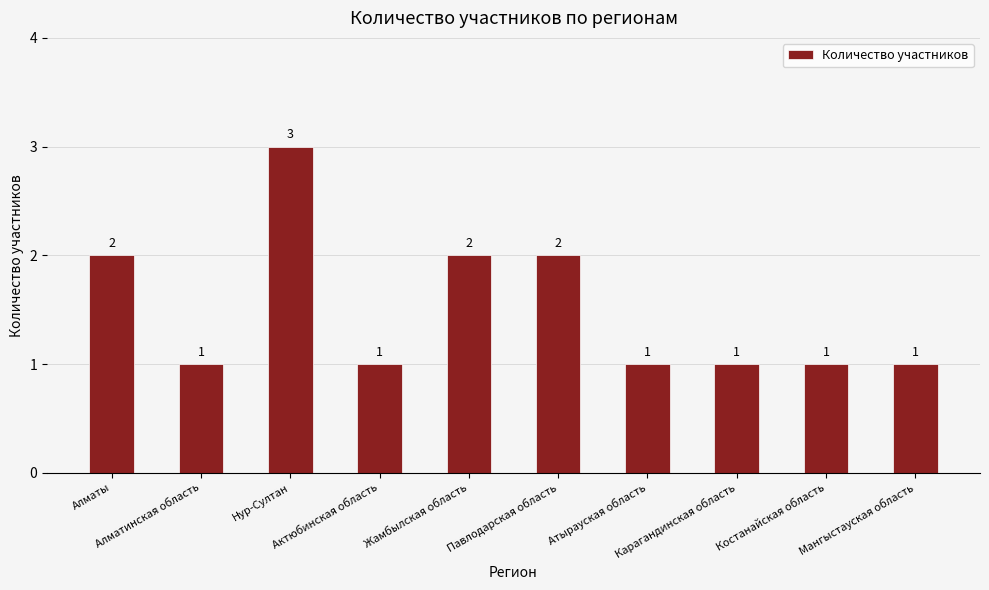

What is the value of the 6th bar from the left?

2